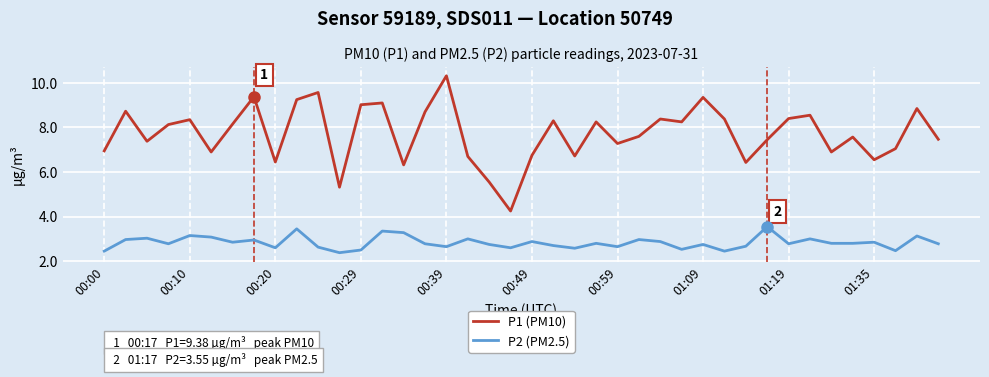

Which series has the largest range (max minus min)?

P1 (PM10)